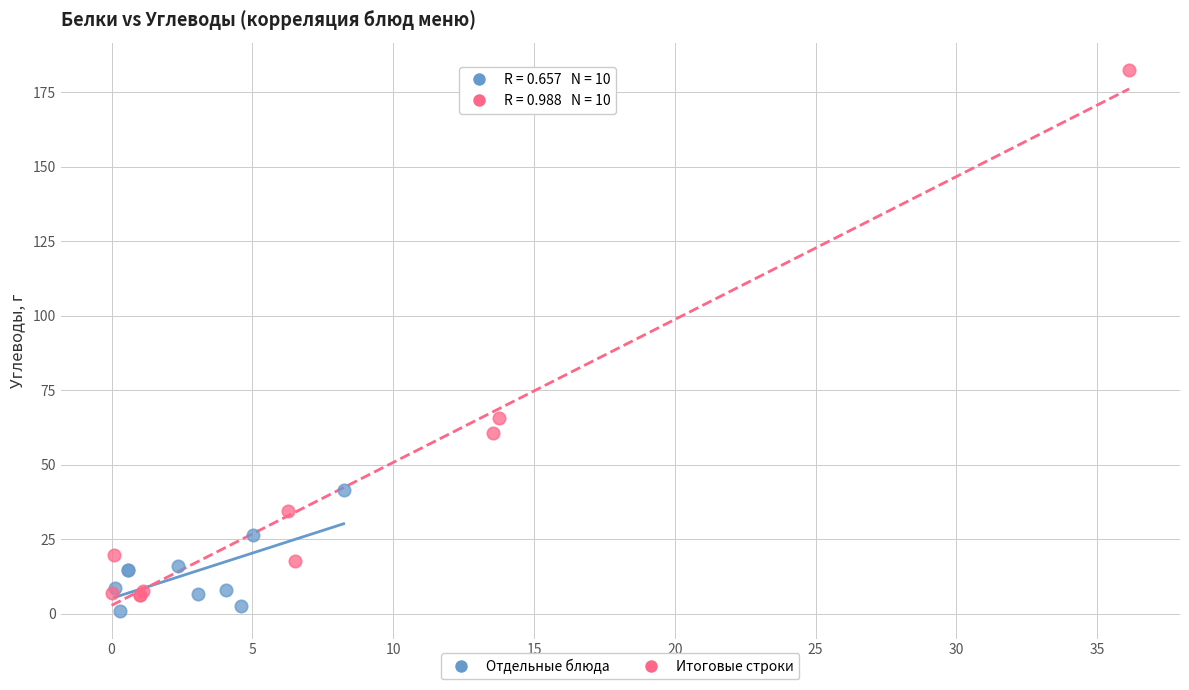

Which series contains the highest Y value?

Итоговые строки